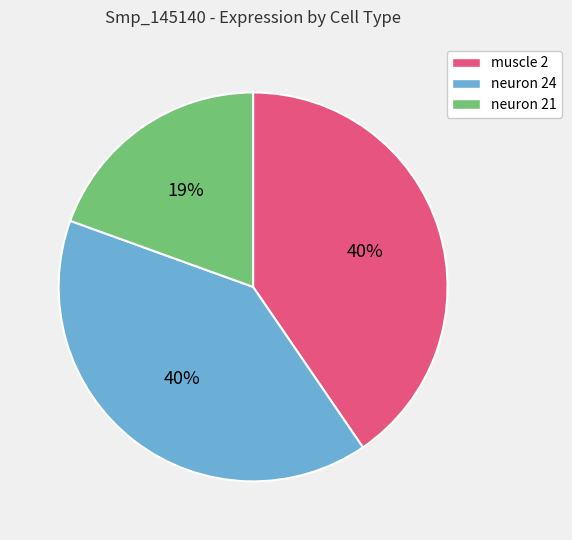

Count the number of slices in the pie.

3